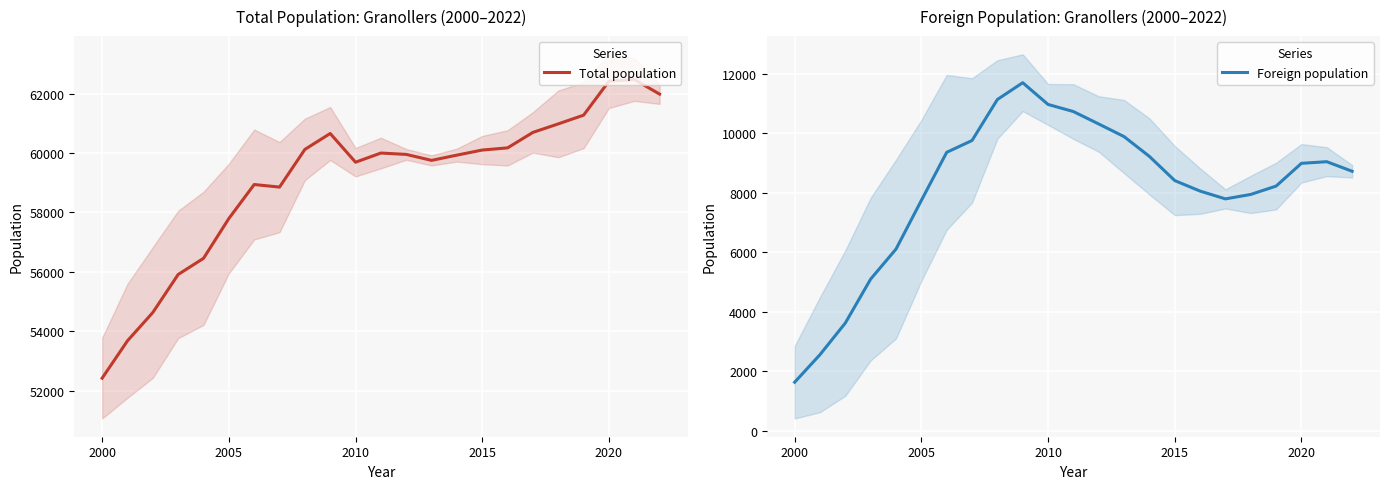

Is it true that Total population equals 52423 at 2000?

True